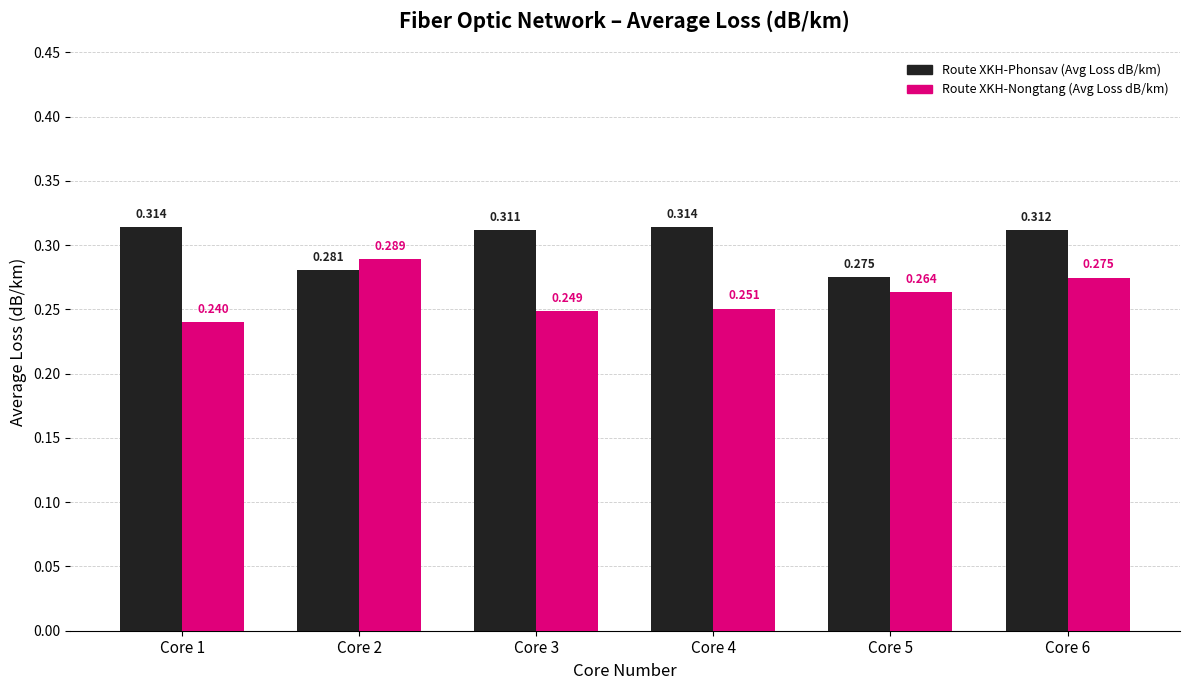

Which series has the widest spread of values?

Route XKH-Nongtang (Avg Loss dB/km)